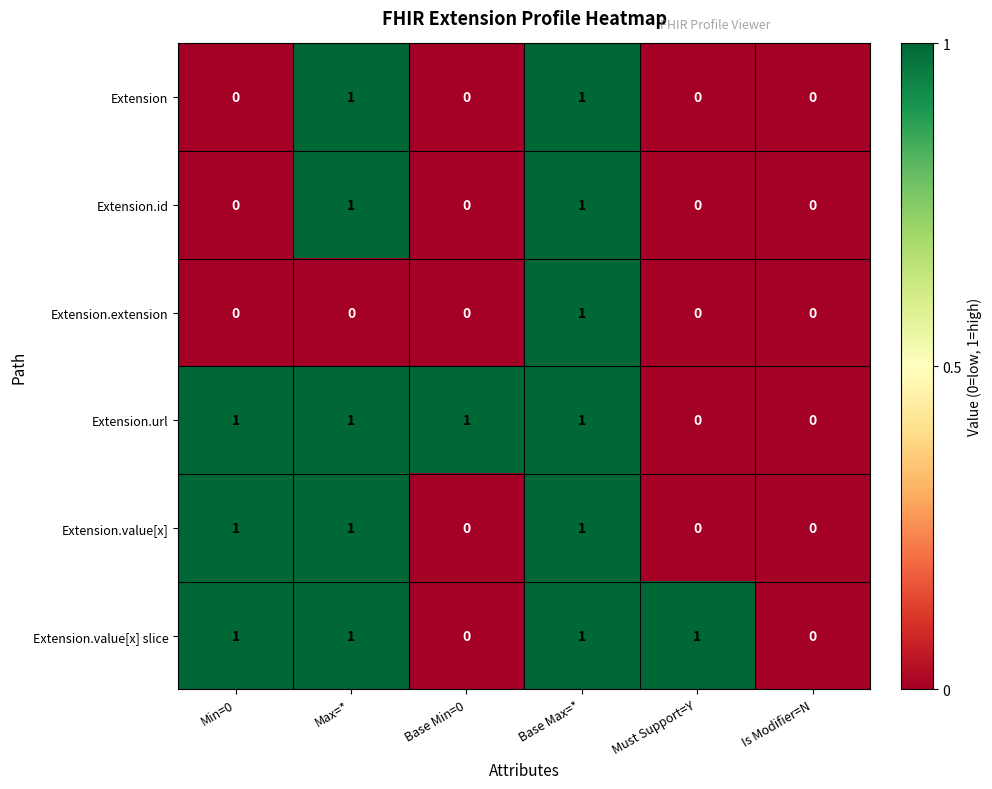

At which category is the sum across all series the highest?

Base Max=*